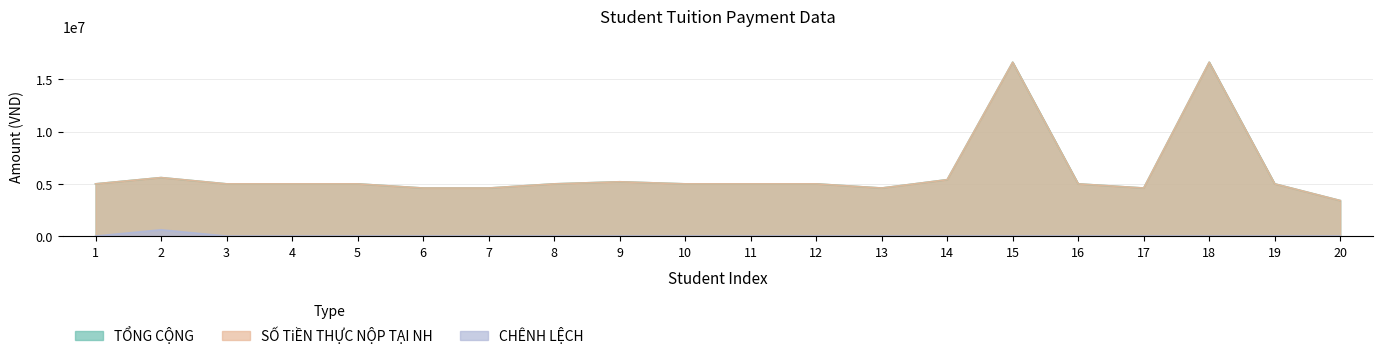

Where is the first local maximum for SỐ TiỀN THỰC NỘP TẠI NH?

2